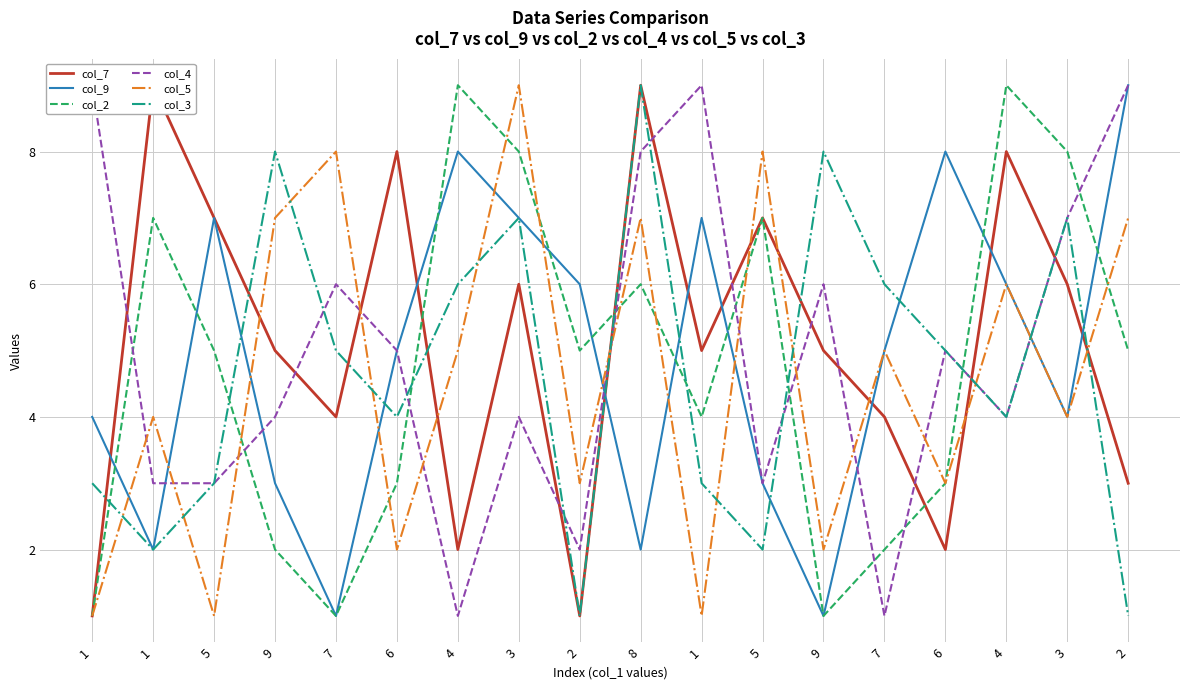

What is the difference between the second highest and second lowest values in the col_5 series?

7